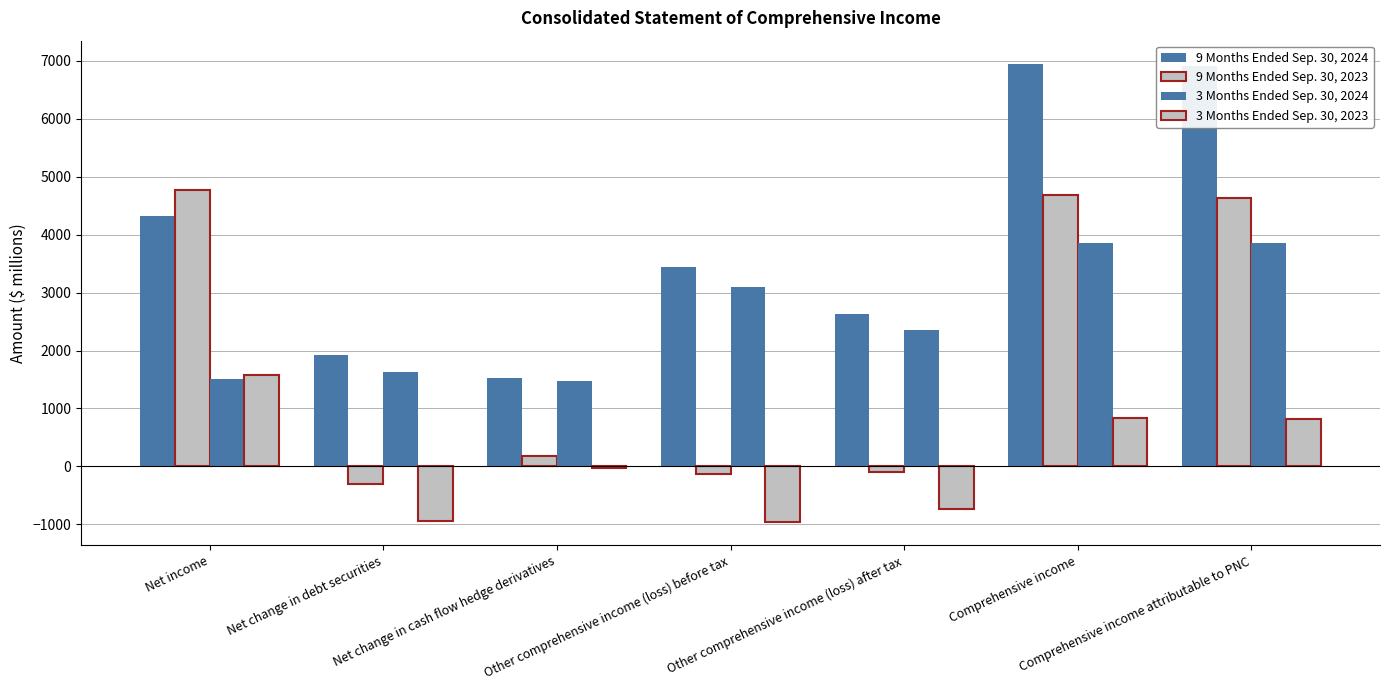

Which series has the largest total across all categories?

9 Months Ended Sep. 30, 2024